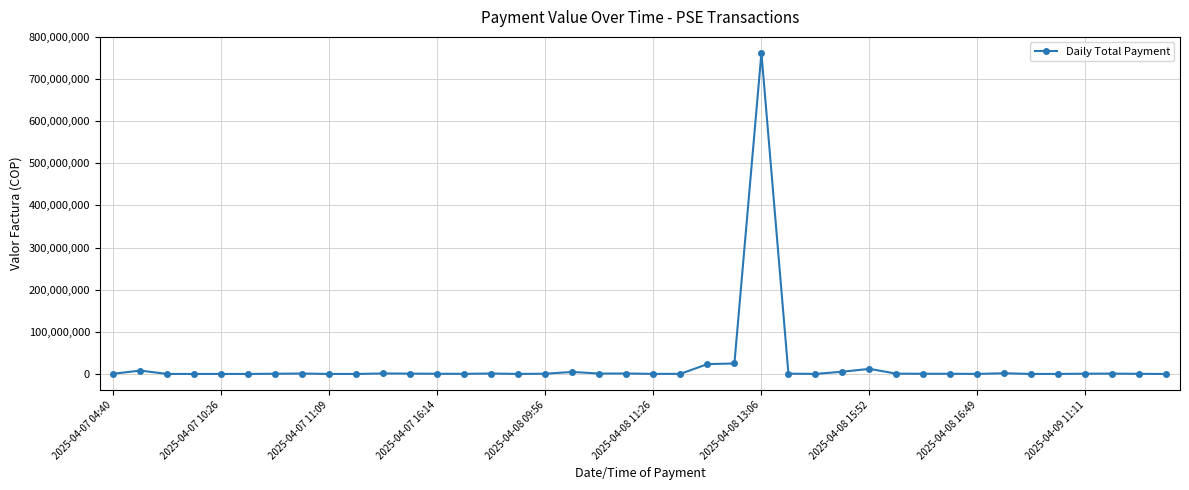

What is the sum of all values?

856634414.2